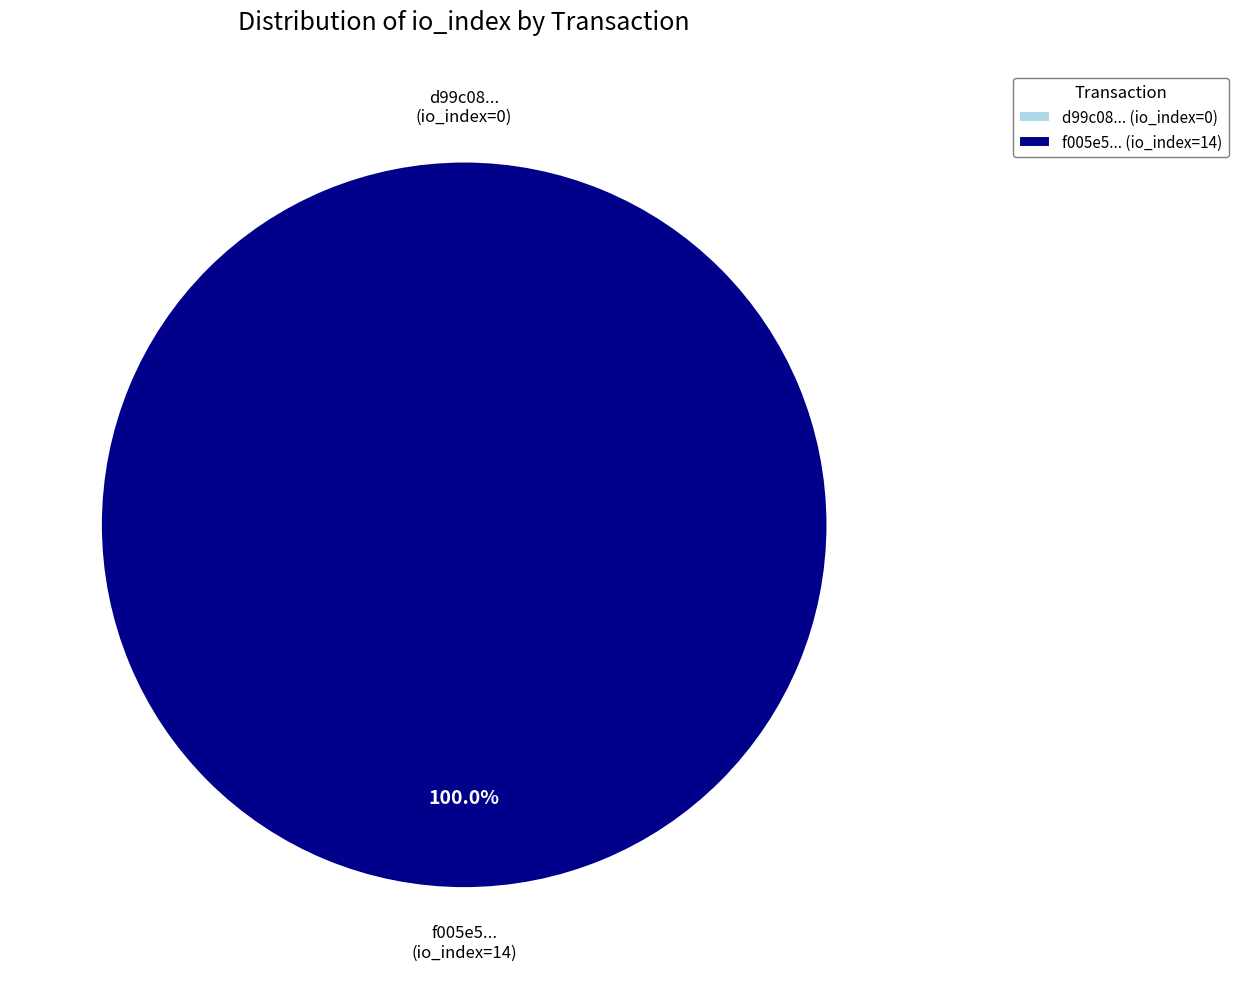

Is it true that tx 14 (io_index=14) is 100% of the pie?

True